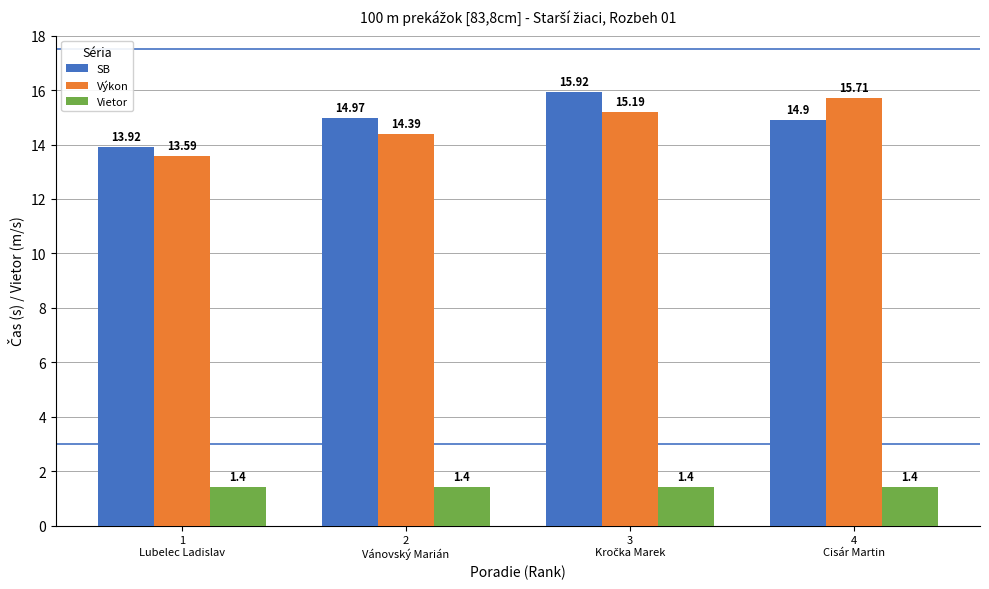

Rank the series by their maximum value, from highest to lowest.

SB, Výkon, Vietor